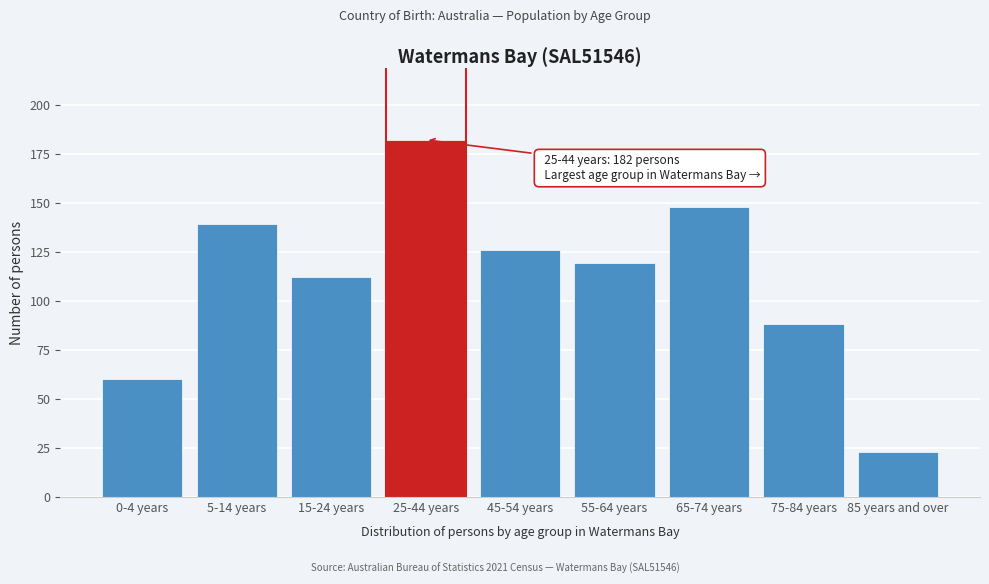

Reading left to right, what are all the values shown in this chart?

60	139	112	182	126	119	148	88	23